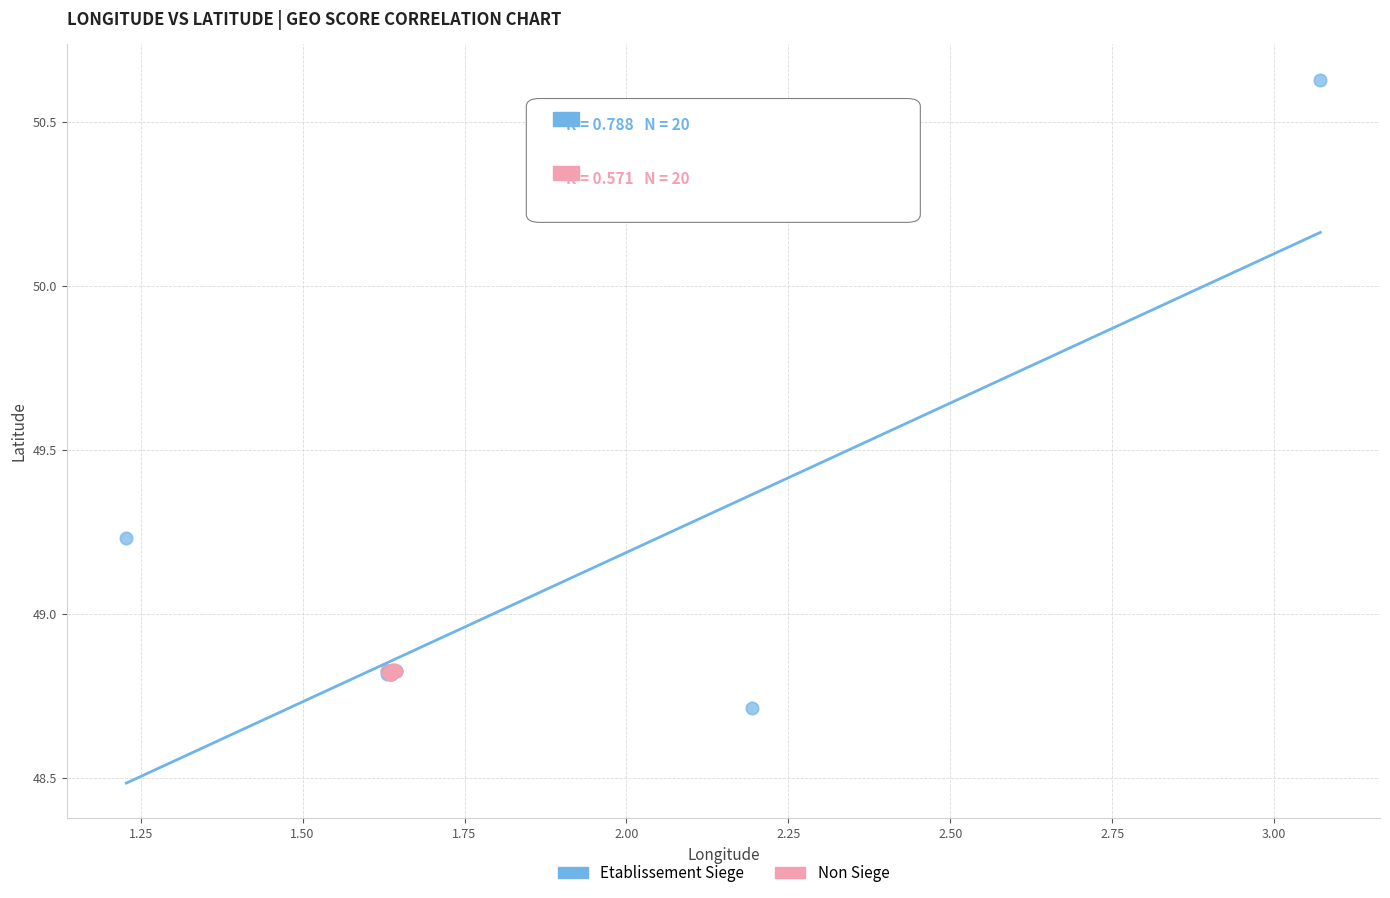

Which series contains the lowest Y value?

Etablissement Siege